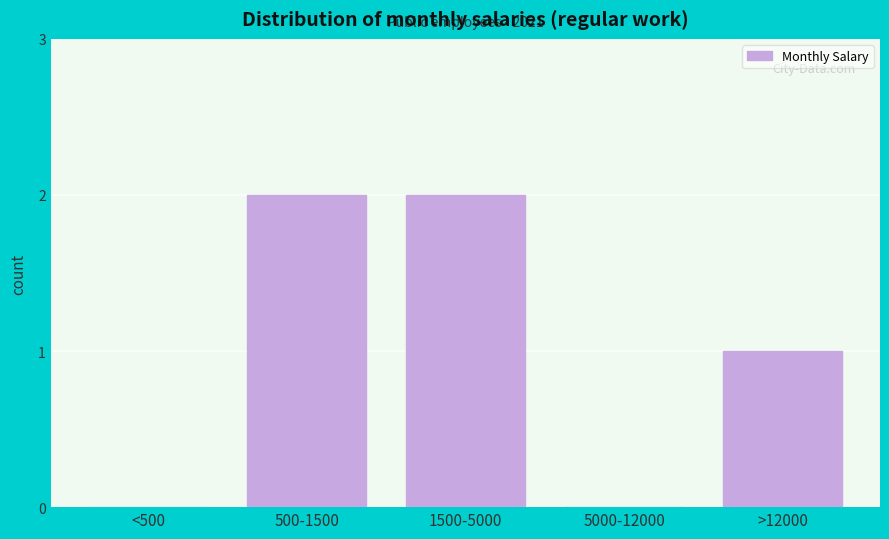

Reading left to right, extract all data points from this chart.

<500=0	500-1500=2	1500-5000=2	5000-12000=0	>12000=1